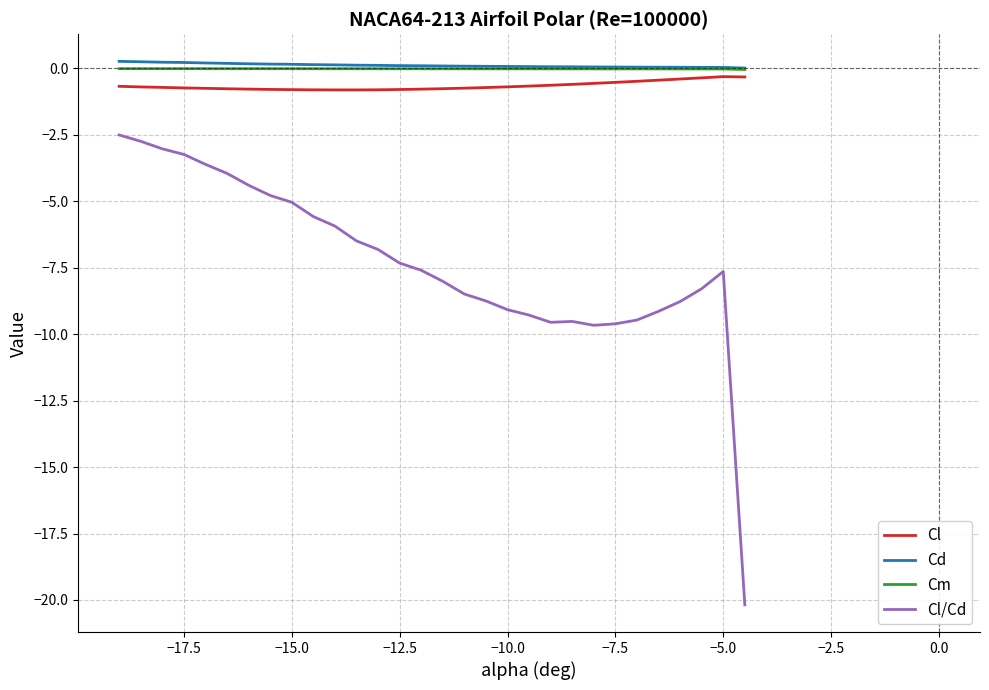

Which series has the widest spread of values?

Cl/Cd